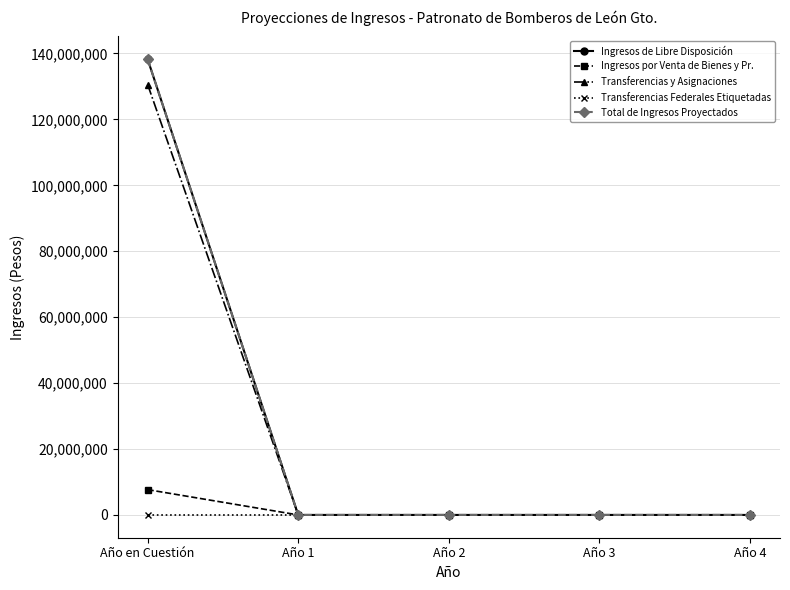

Is this an area chart (filled region under the line)?

No